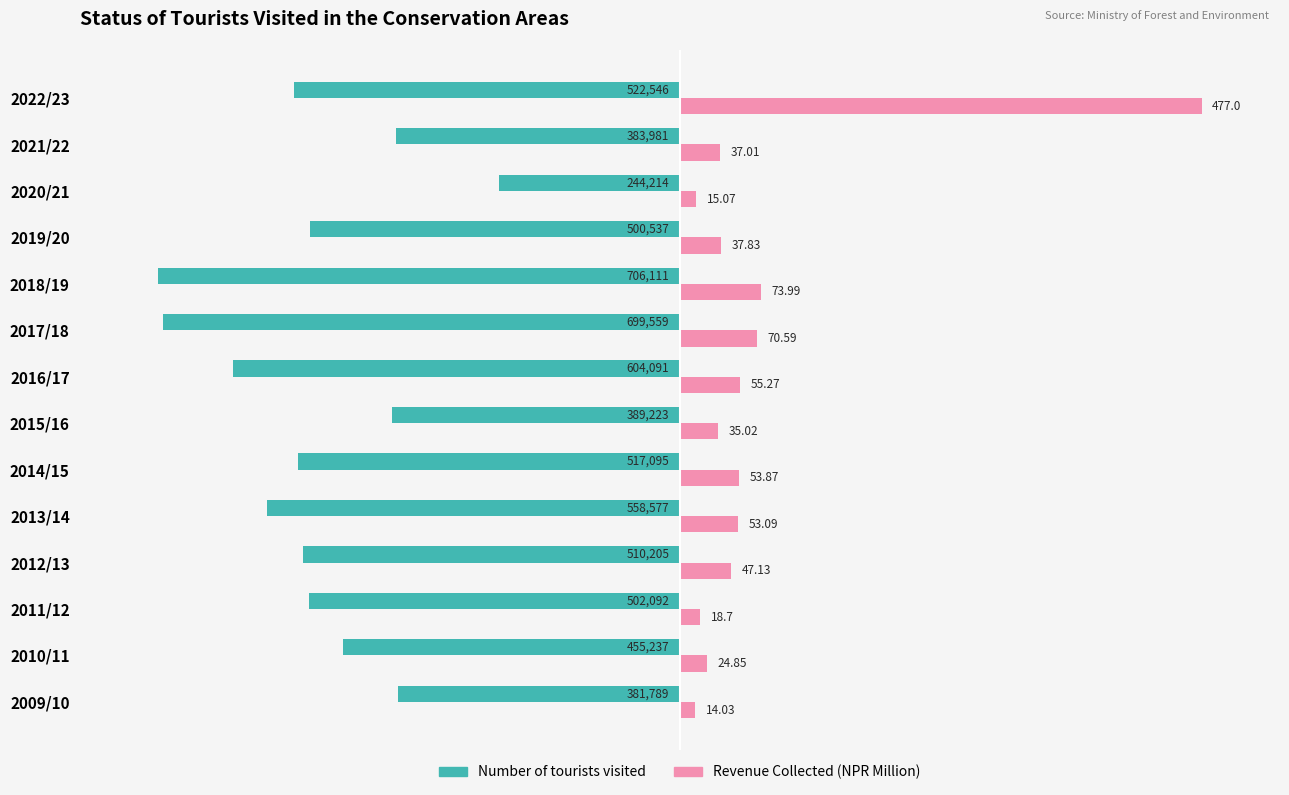

What are all the series names shown in the legend?

Number of tourists visited, Revenue Collected (NPR Million)